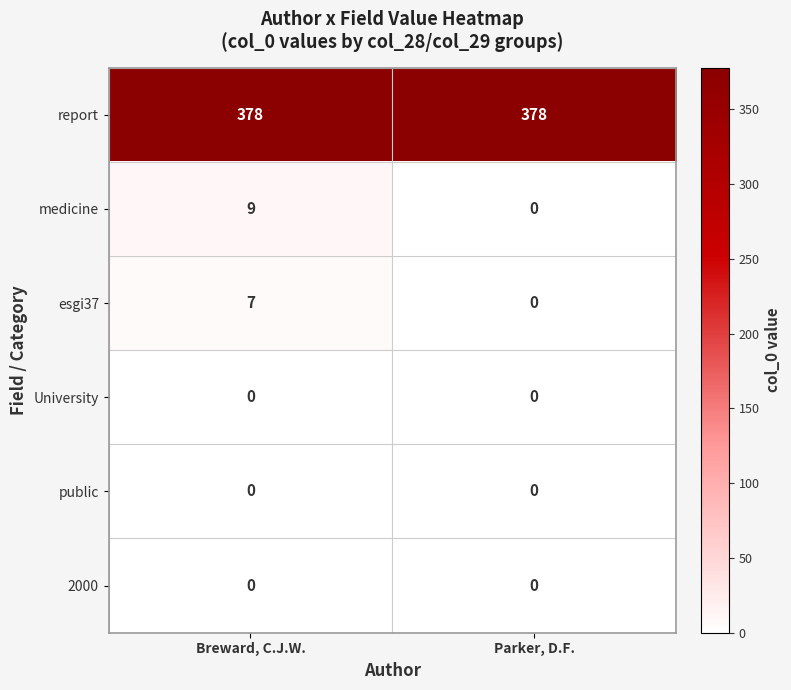

What is the difference between the highest and lowest values at Breward, C.J.W.?

378